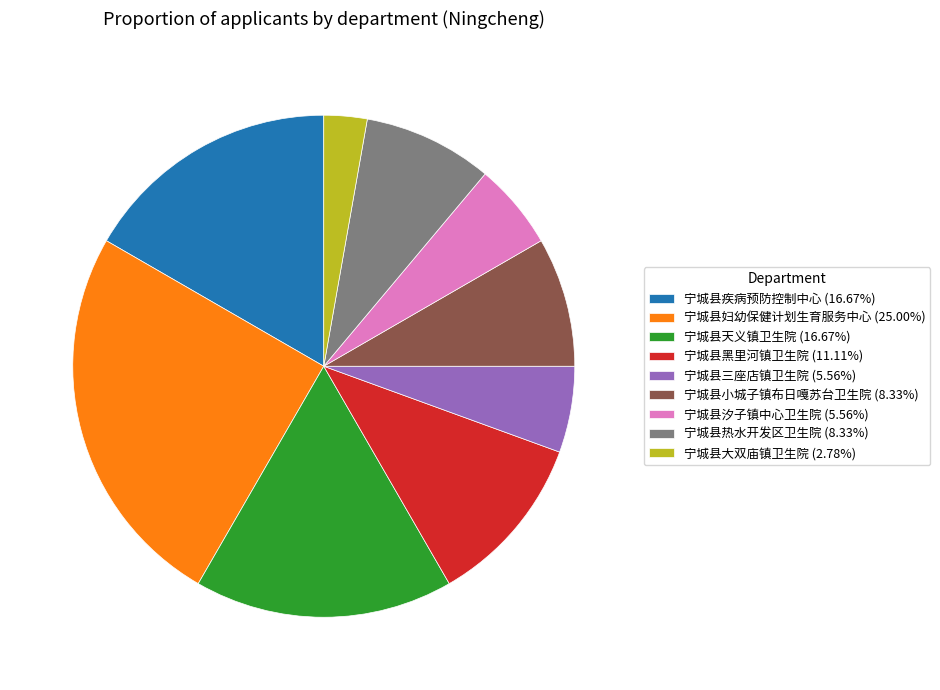

Count the number of slices in the pie.

9